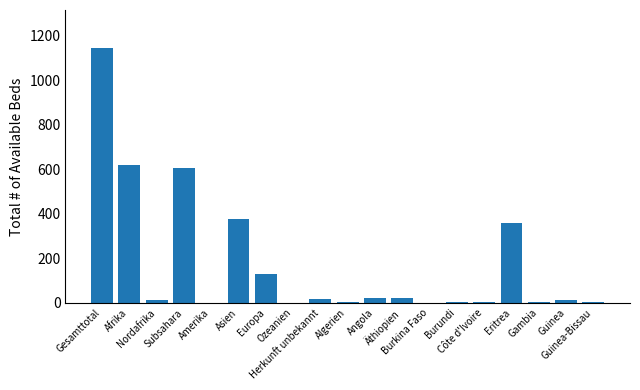

What is the average value?

175